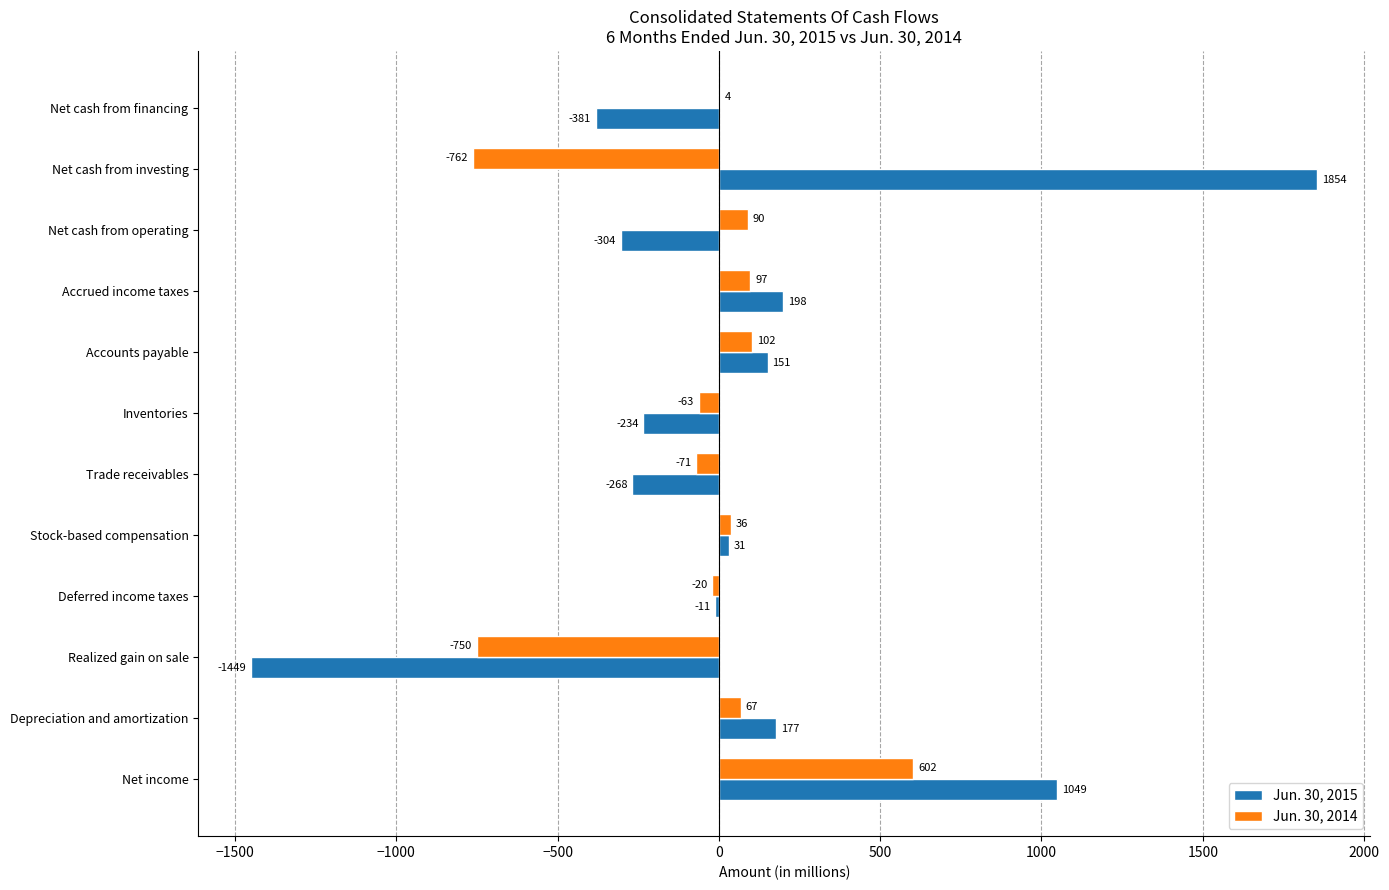

How many categories are shown in the chart?

12